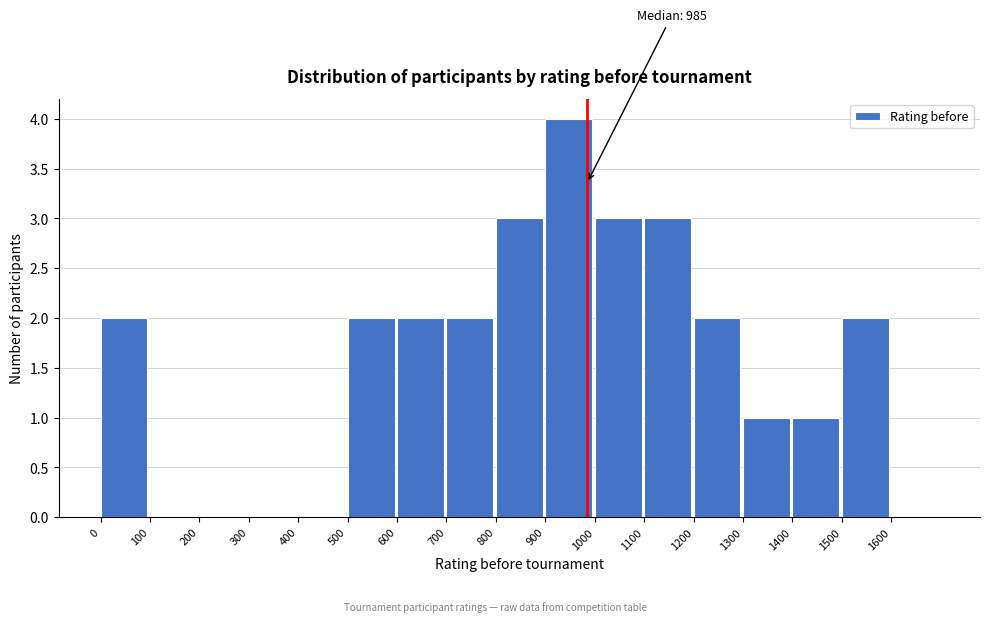

Which range on the x-axis has the tallest bar?

900 to 1000